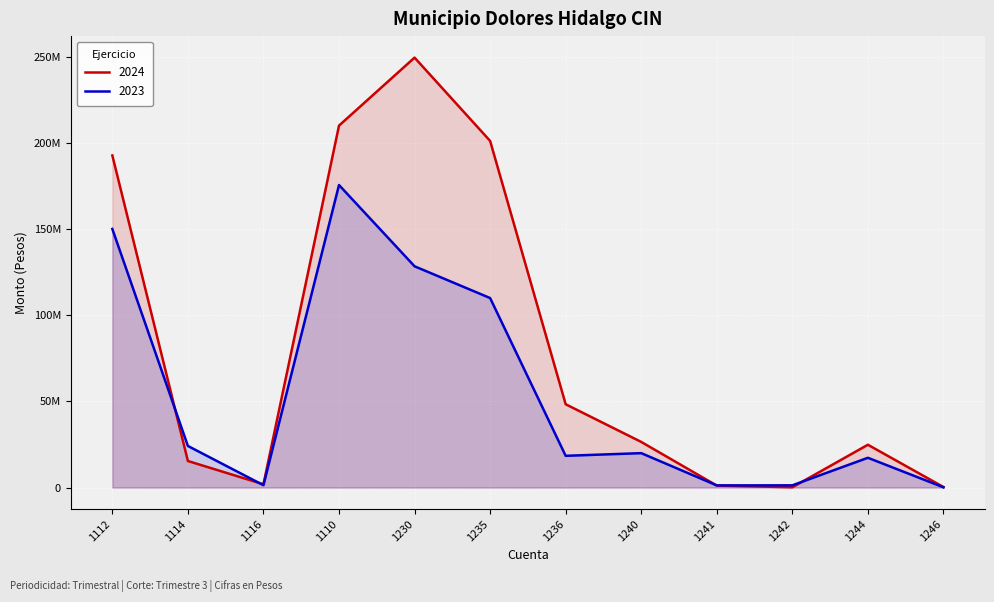

Which series has the largest range (max minus min)?

2024